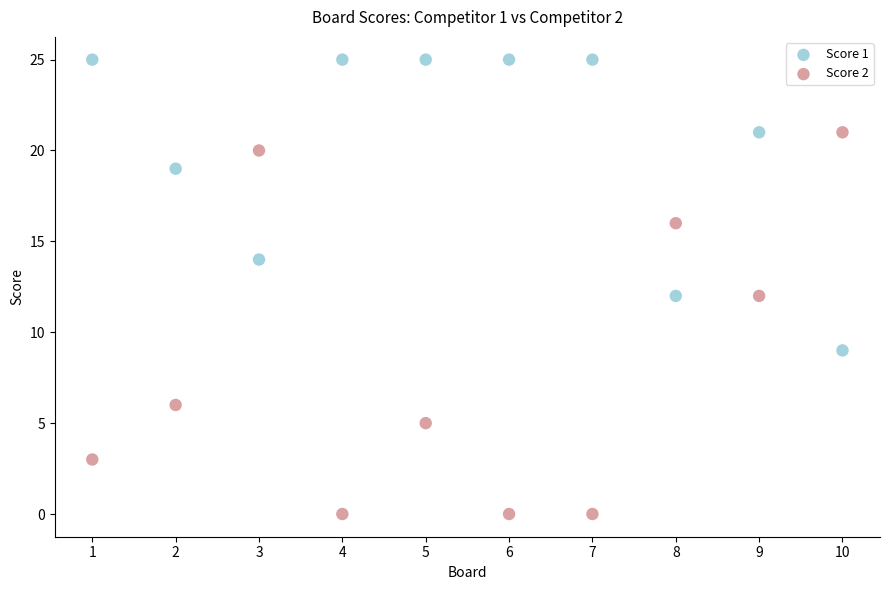

Across all data points, what is the range of X values (max minus min)?

9